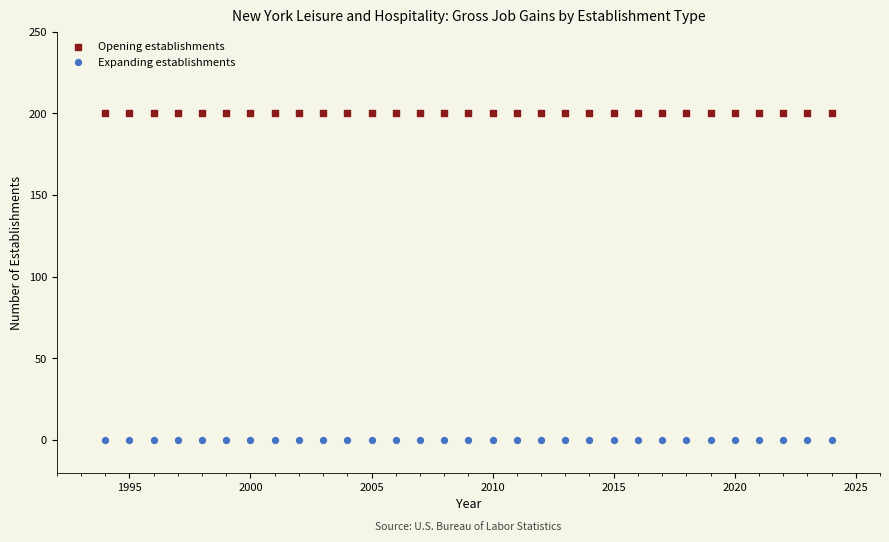

Which series contains the lowest Y value?

Expanding establishments